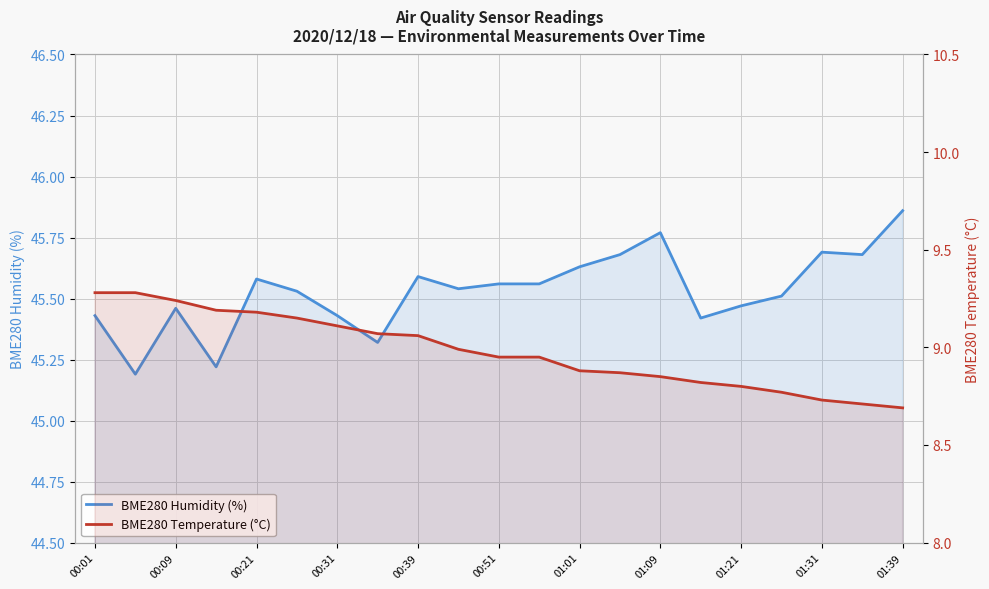

Rank the series by their maximum value, from lowest to highest.

BME280 Temperature (°C), BME280 Humidity (%)